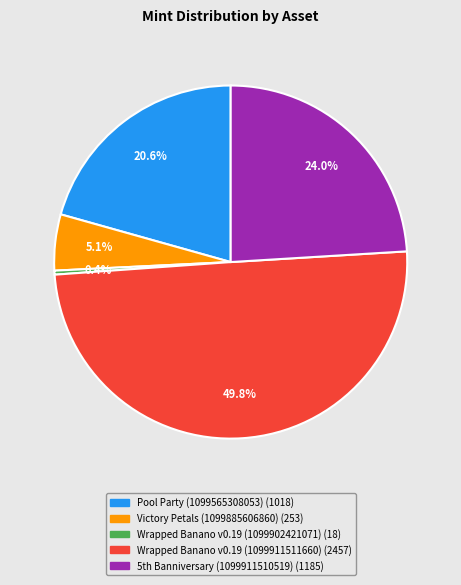

Which slice is the smallest?

Wrapped Banano v0.19 (1099902421071)